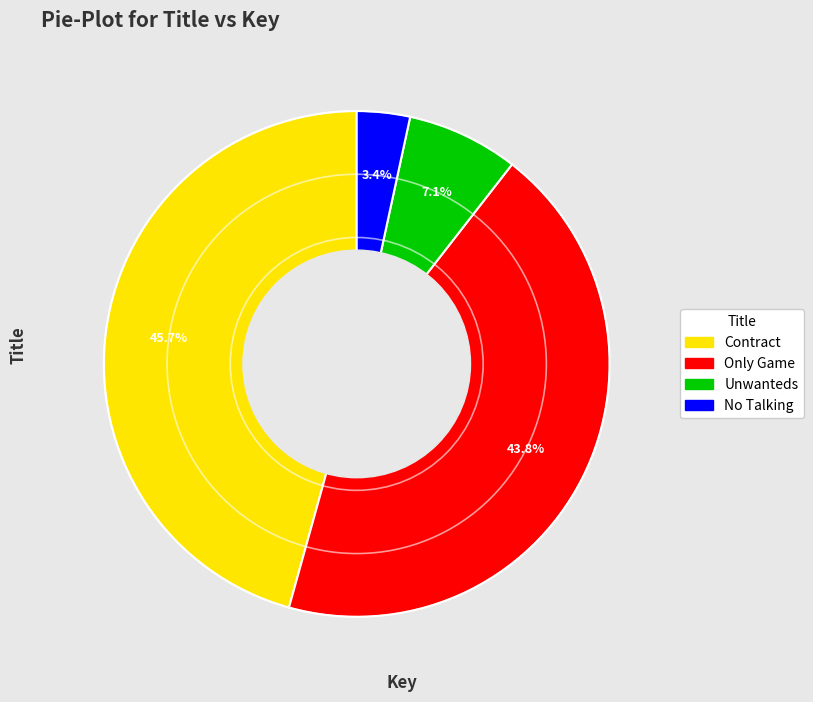

Which category has the biggest portion of the pie?

Contract